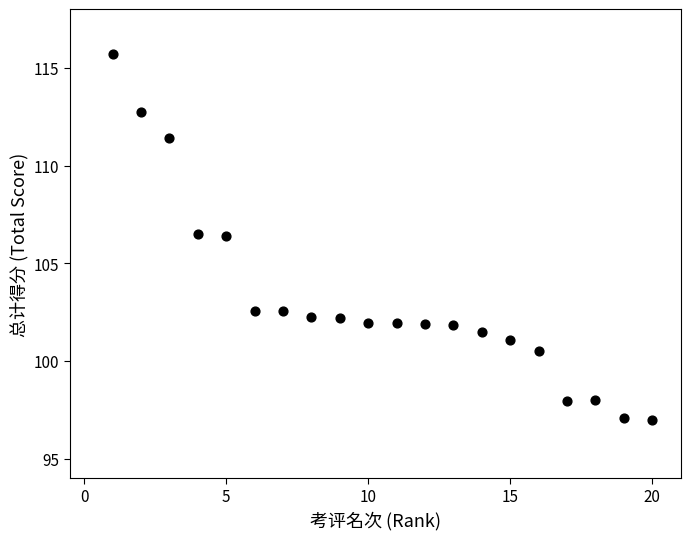

What is the range of Y values (max minus min)?

18.8